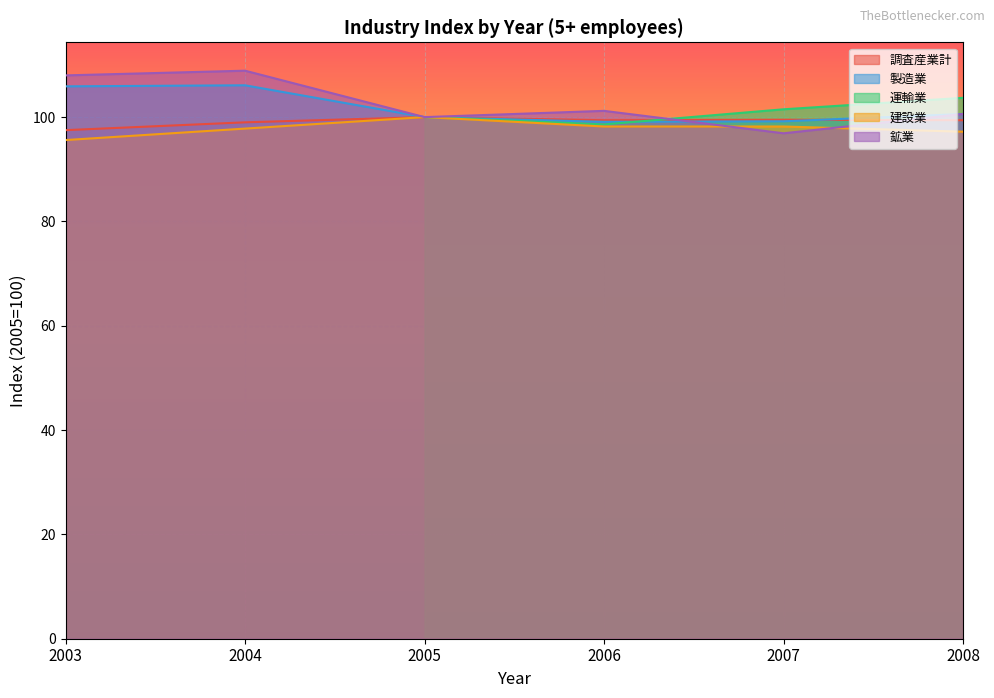

In 鉱業, how many points are lower than both neighbors (excluding endpoints)?

2